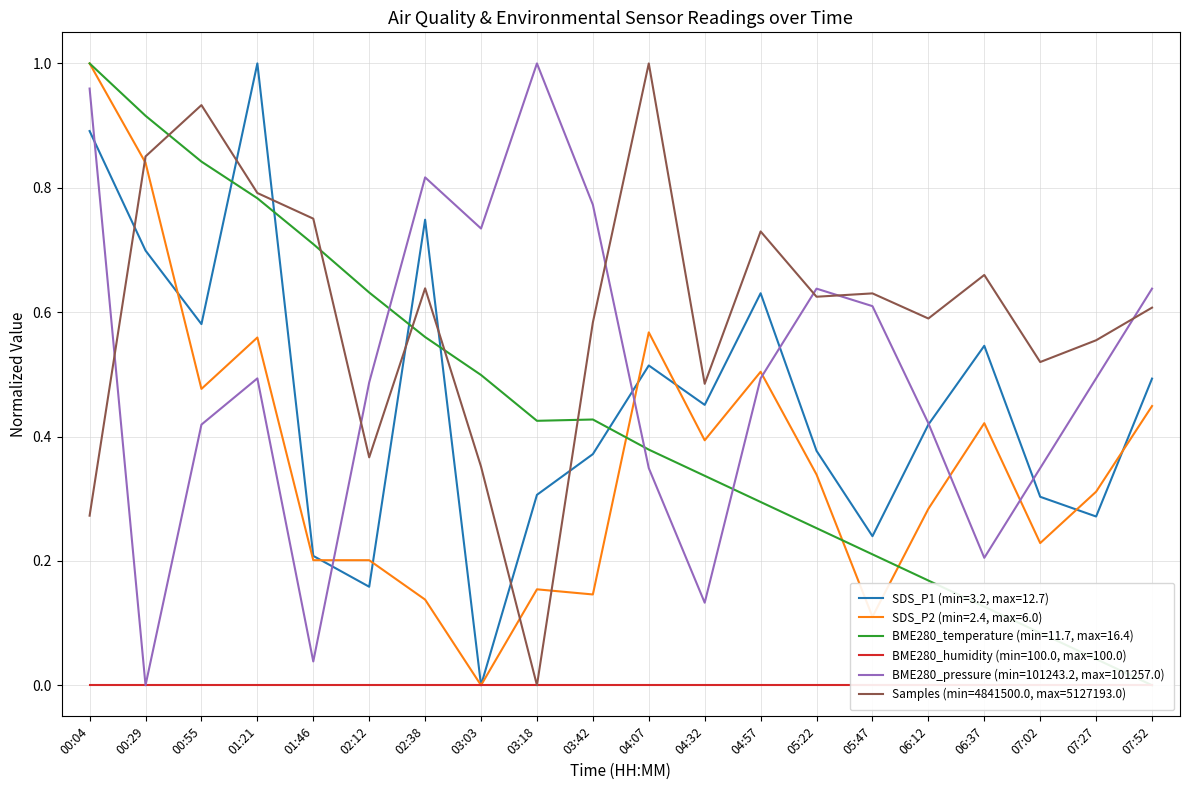

Between 00:29 and 03:18, which series saw the biggest shift?

BME280_pressure